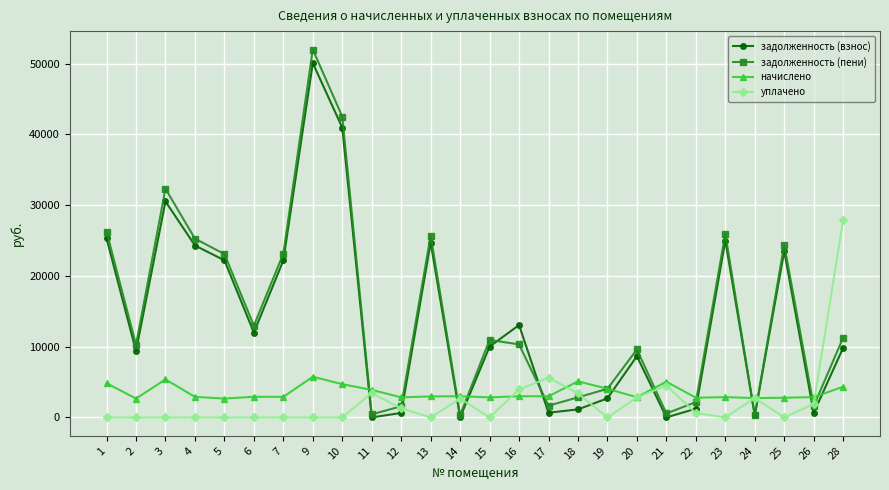

What are all the series names shown in the legend?

задолженность (взнос), задолженность (пени), начислено, уплачено